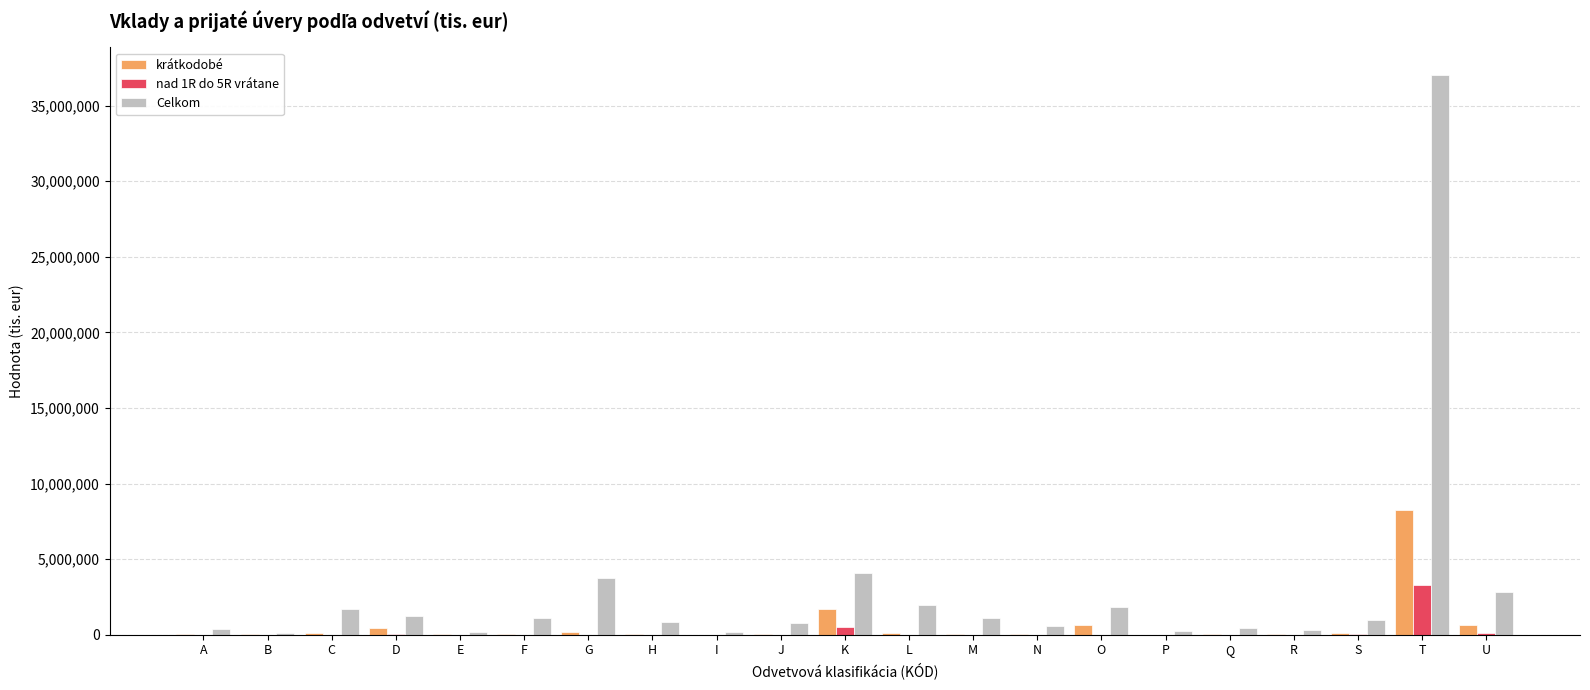

Is the value of Celkom at M greater than the value of nad 1R do 5R vrátane at B?

Yes